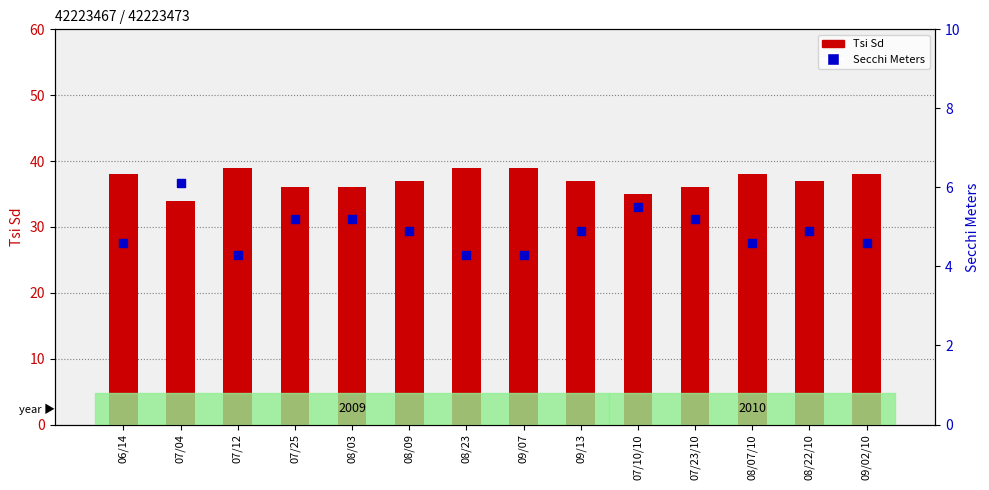

At which category is the sum across all series the highest?

07/12